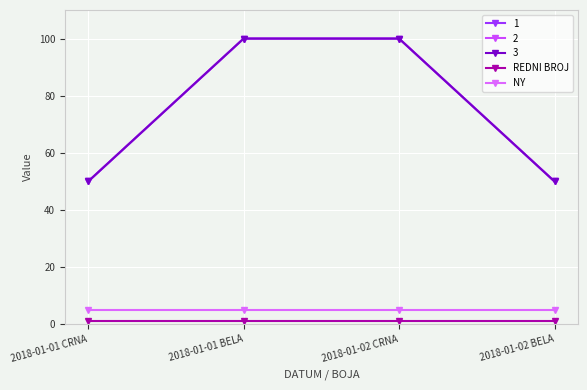

Is the value of NY at 2018-01-01 CRNA greater than the value of REDNI BROJ at 2018-01-02 BELA?

Yes